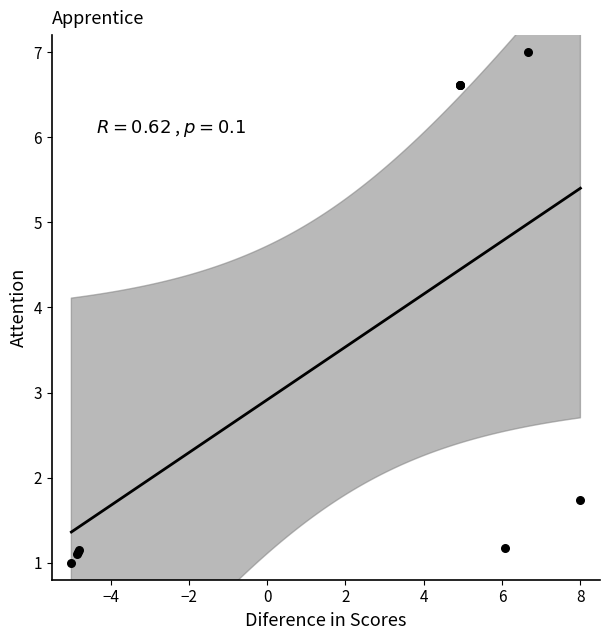

What Y value in the scatter plot is closest to 4?

1.7